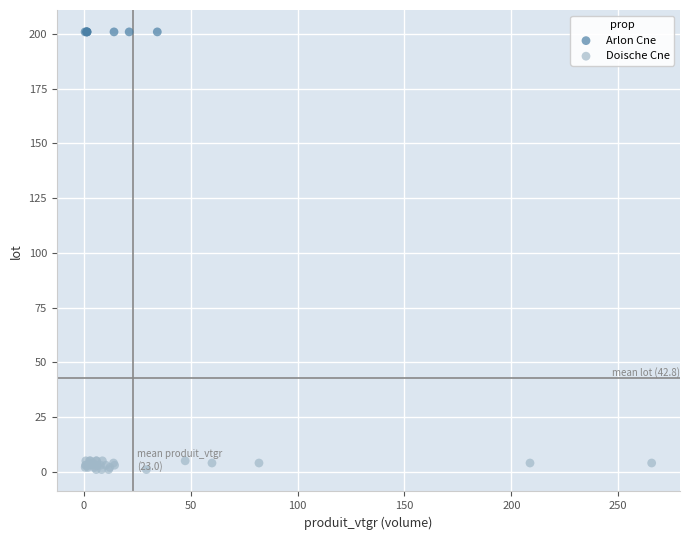

Which series reaches the minimum Y coordinate?

Doische Cne